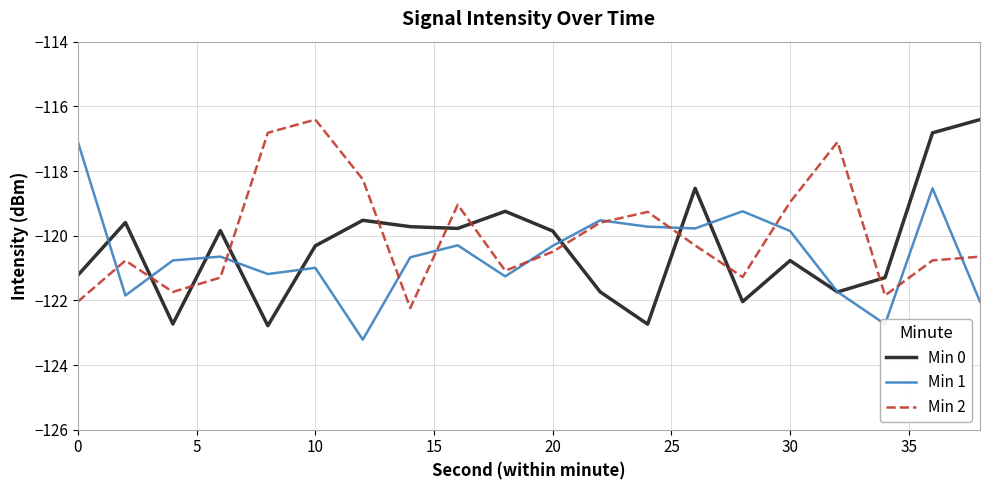

Which series has the largest total across all categories?

Min 2